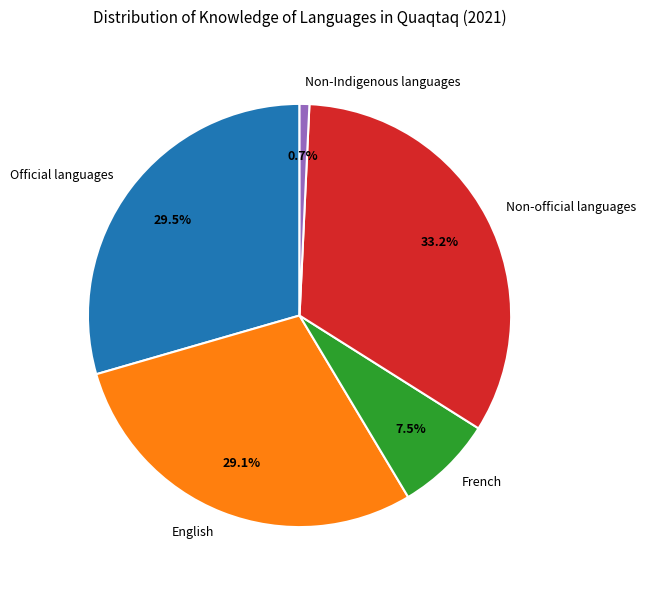

To the nearest percent, what portion does Non-Indigenous languages represent?

1%